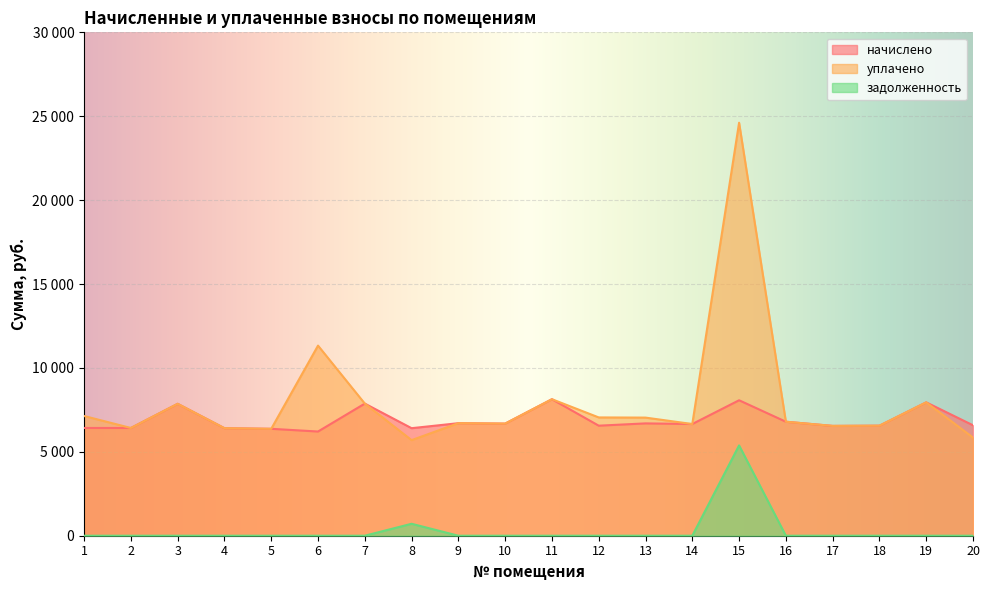

What are all the series names shown in the legend?

начислено, уплачено, задолженность